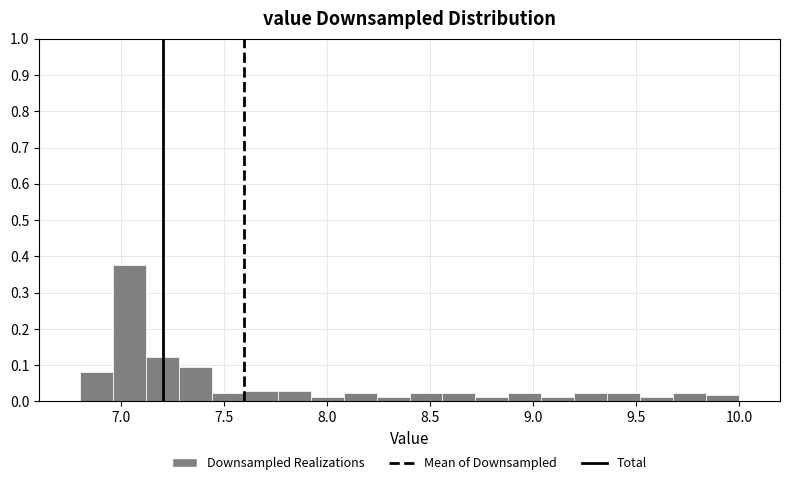

Read against the x-axis, roughly where is the centre of the tallest bar?

7.05